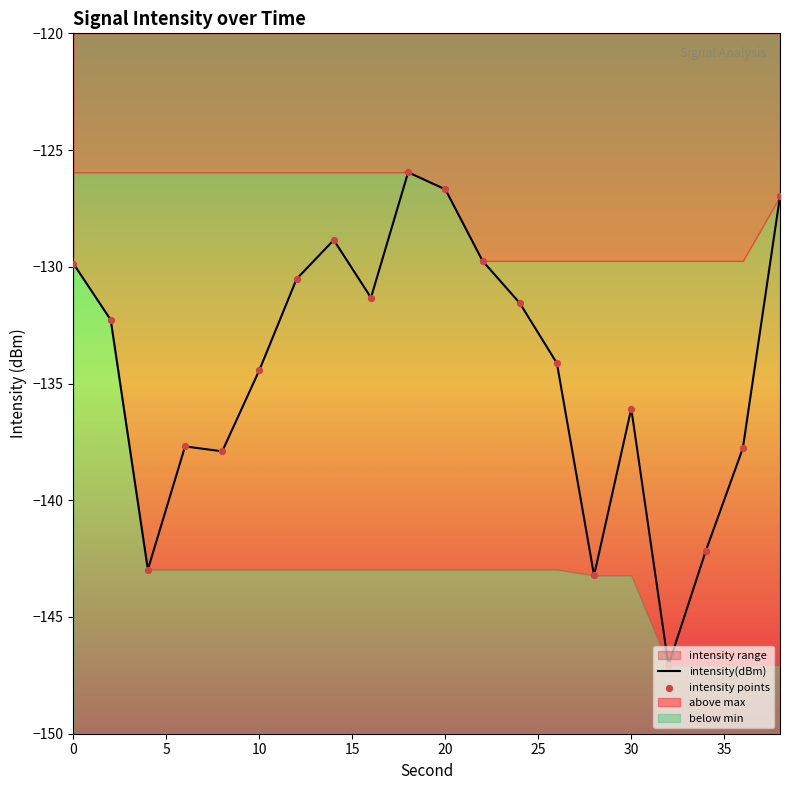

Which series has the largest total across all categories?

intensity(dBm)